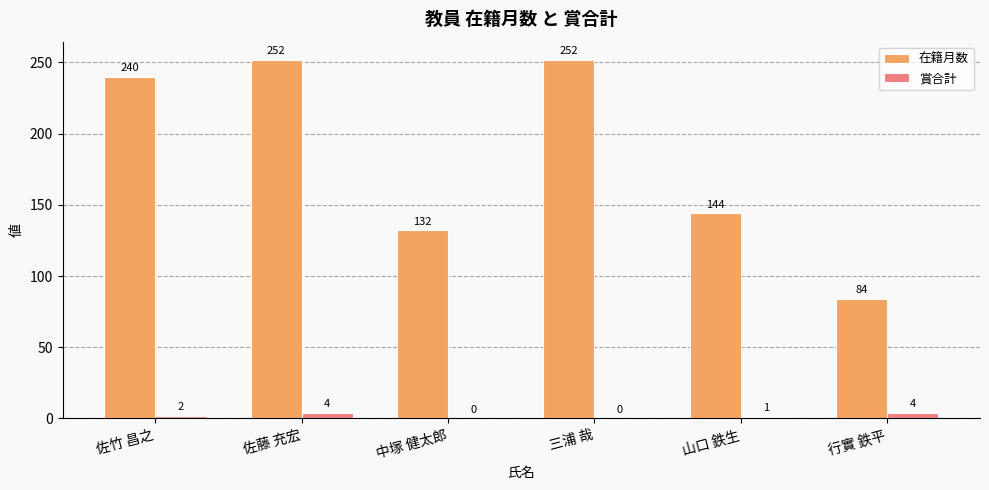

What is the highest value of the 在籍月数 series?

252